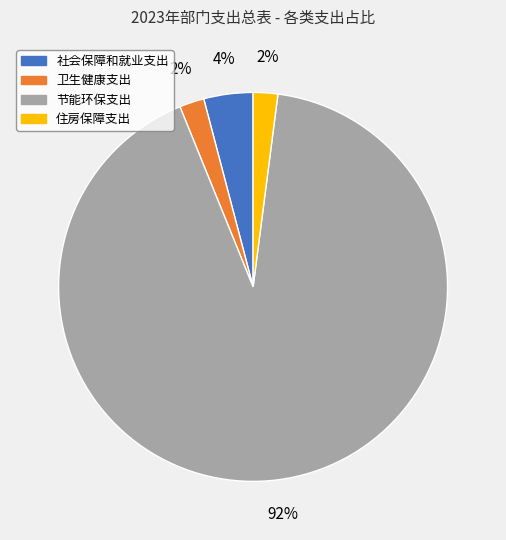

Which slice is the largest?

节能环保支出